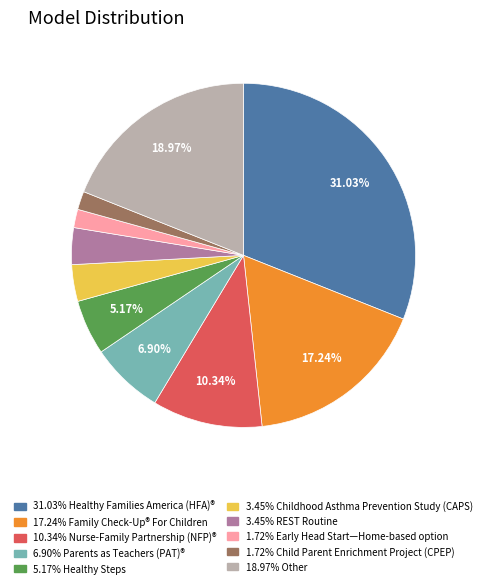

Does any single category account for the majority?

No